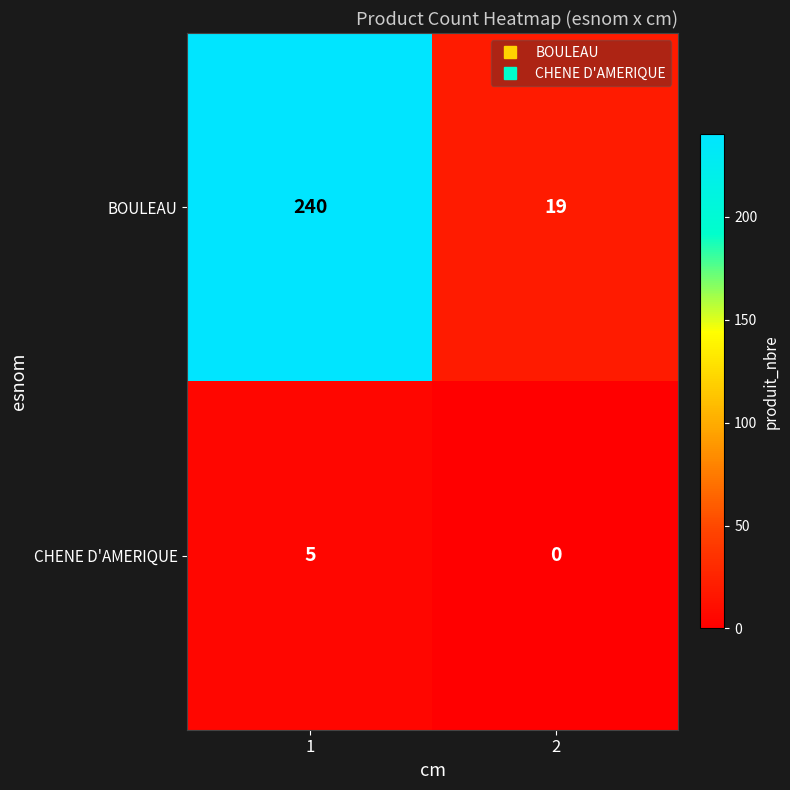

Which series has the largest range (max minus min)?

BOULEAU